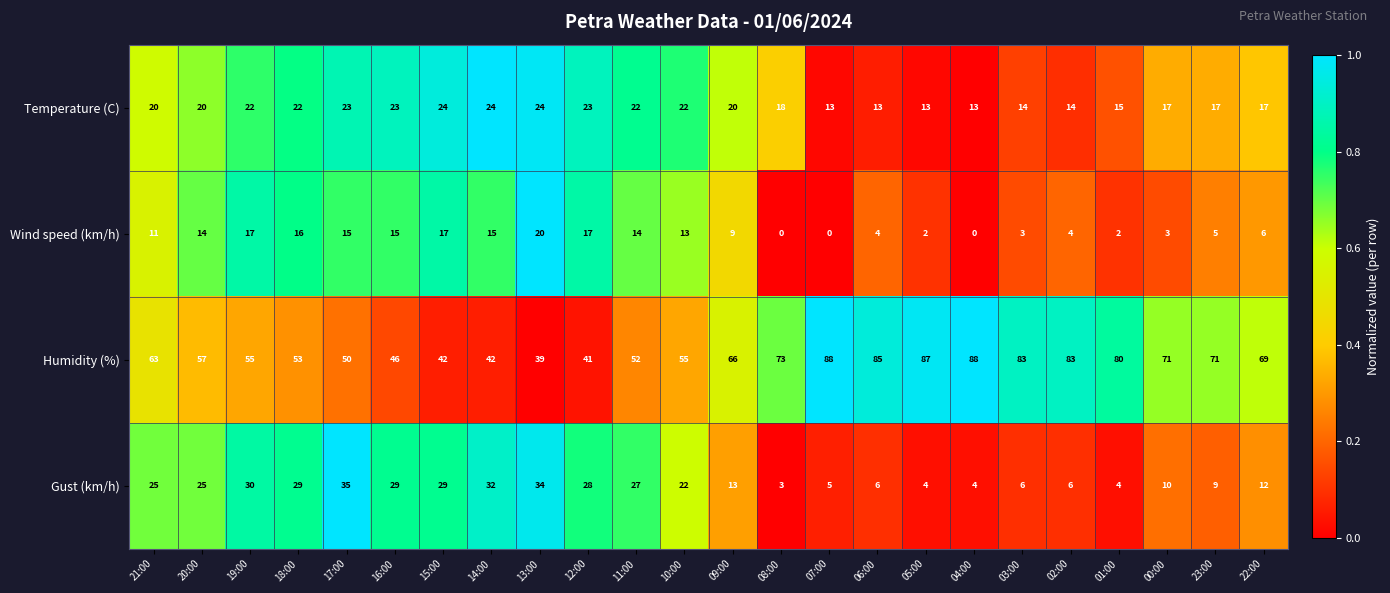

Count the number of data series in this chart.

4